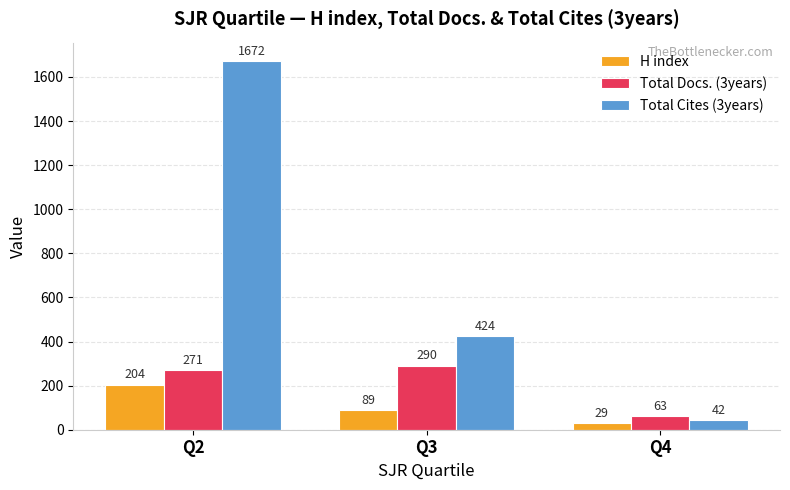

What is the sum of all H index values?

322